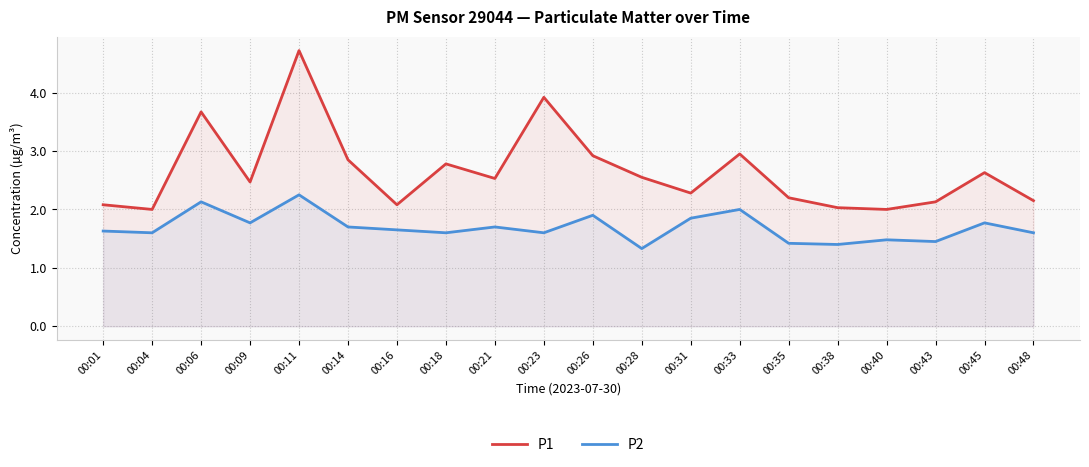

True or false: P2 and P1 intersect in this chart.

False